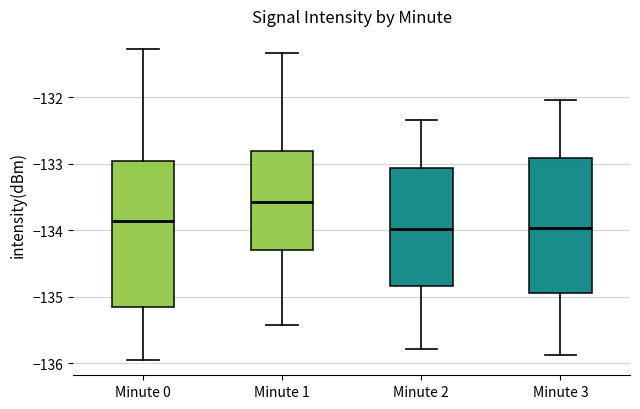

Where does the median line of the box for Minute 1 sit on the y-axis? The values are not printed on the chart, so give them approximately, as read against the axis.

-133.6